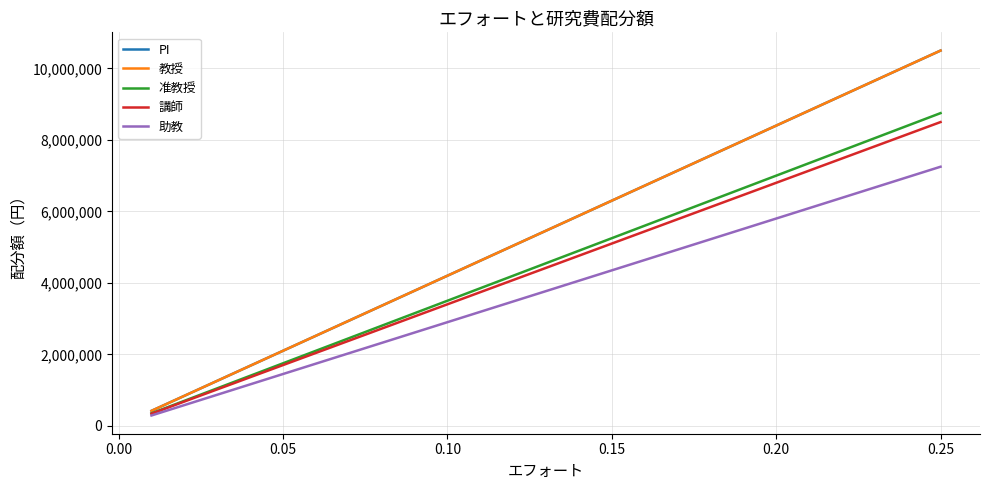

Is this an area chart (filled region under the line)?

No